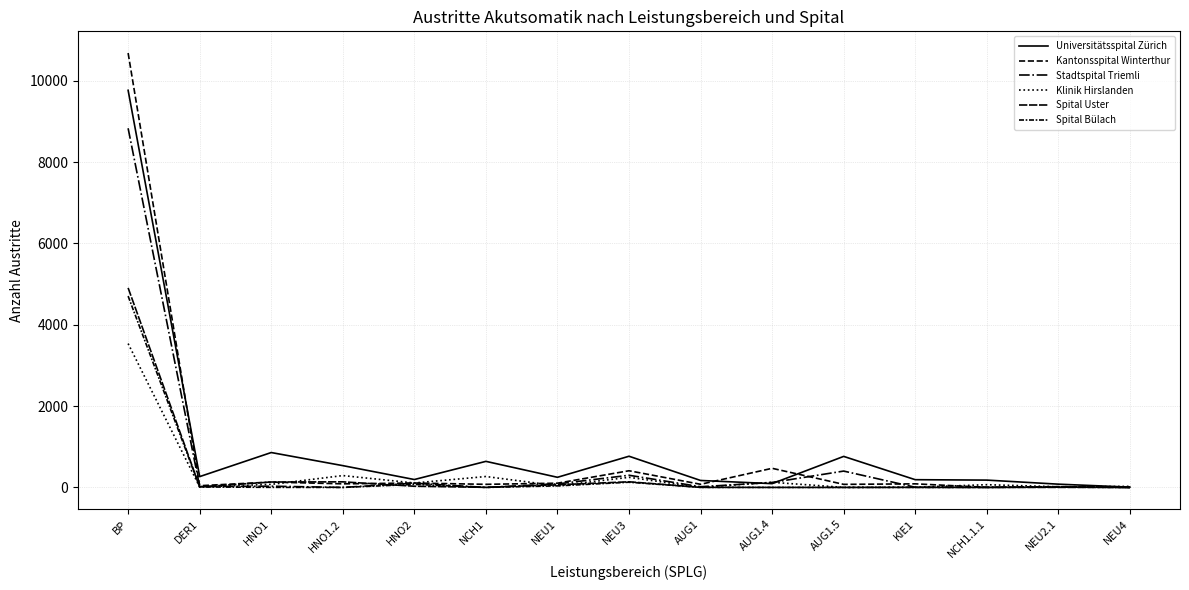

True or false: Universitätsspital Zürich has more than 0 interior local peaks.

True